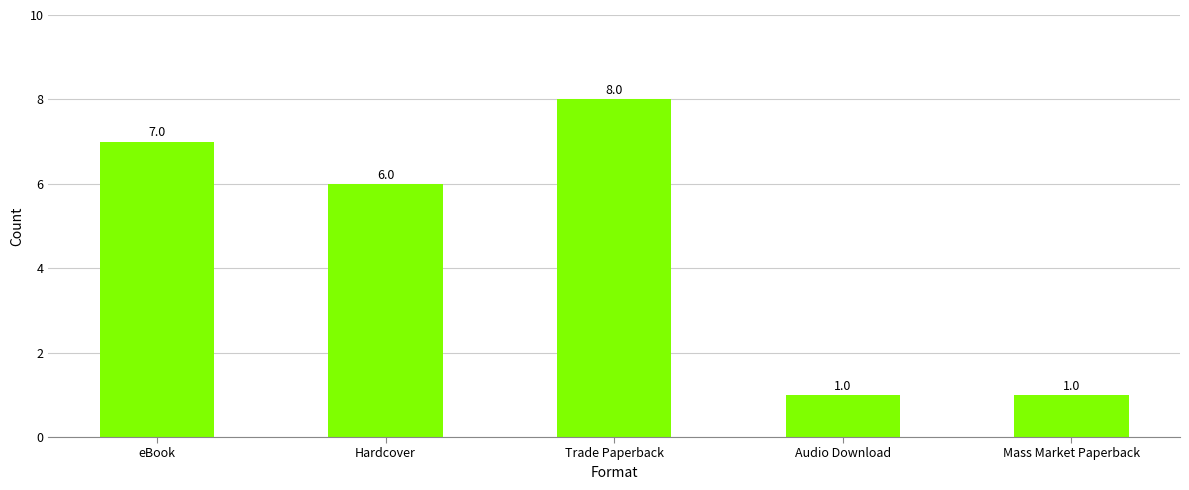

How many categories are shown in the chart?

5